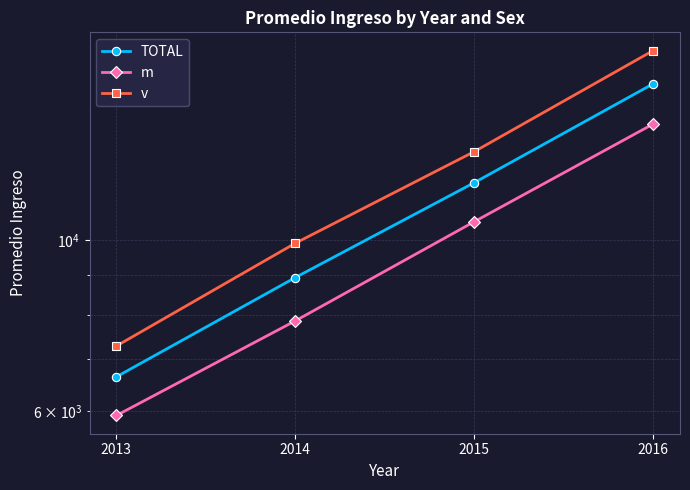

What is the value of the v point at the 2nd from the left?

9913